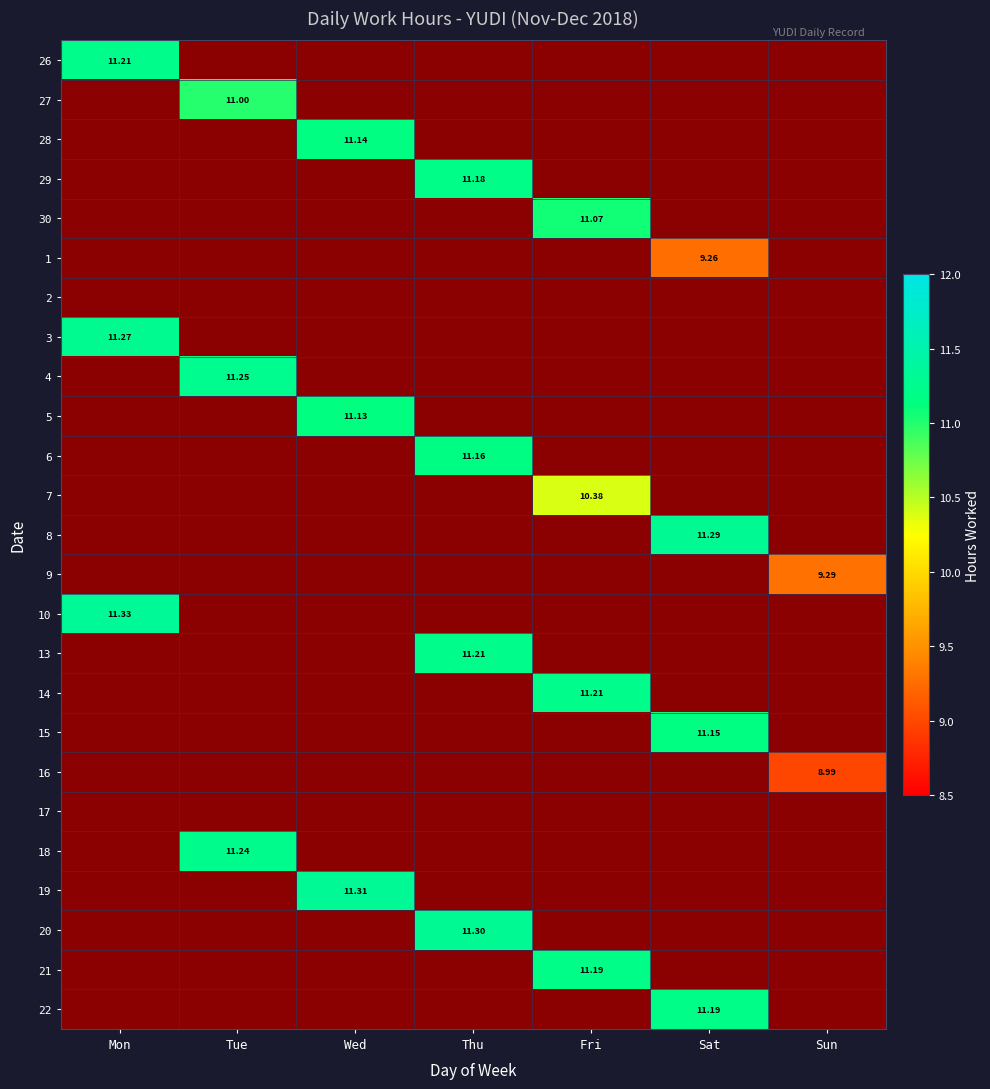

Is the value of 15 at Thu greater than the value of 18 at Wed?

No